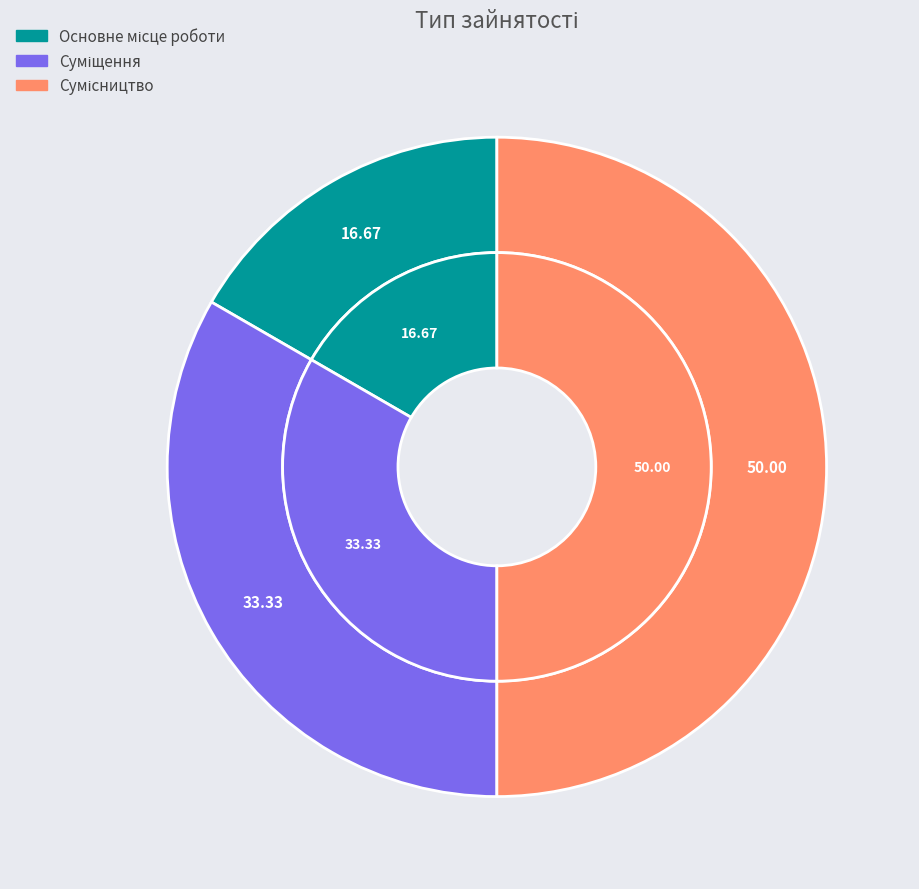

To the nearest percent, what is the difference between the largest and smallest slice percentages?

33%